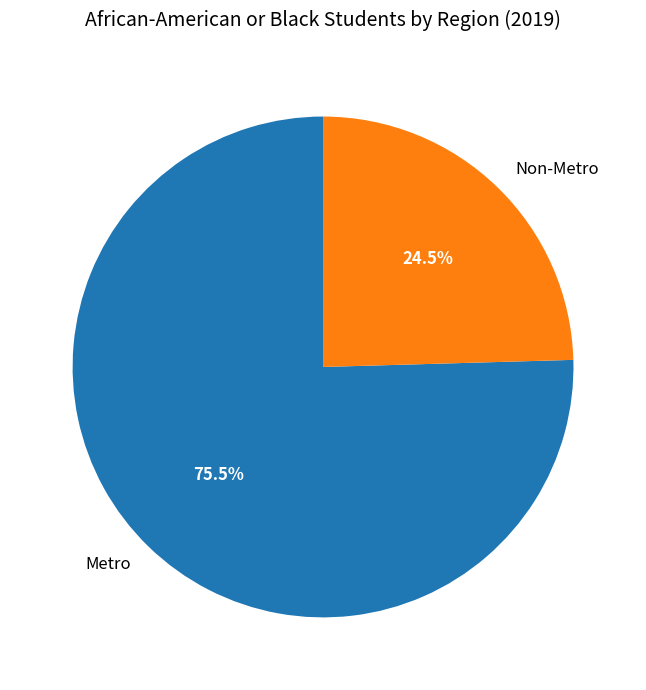

What portion of the pie excludes Metro?

24.5%